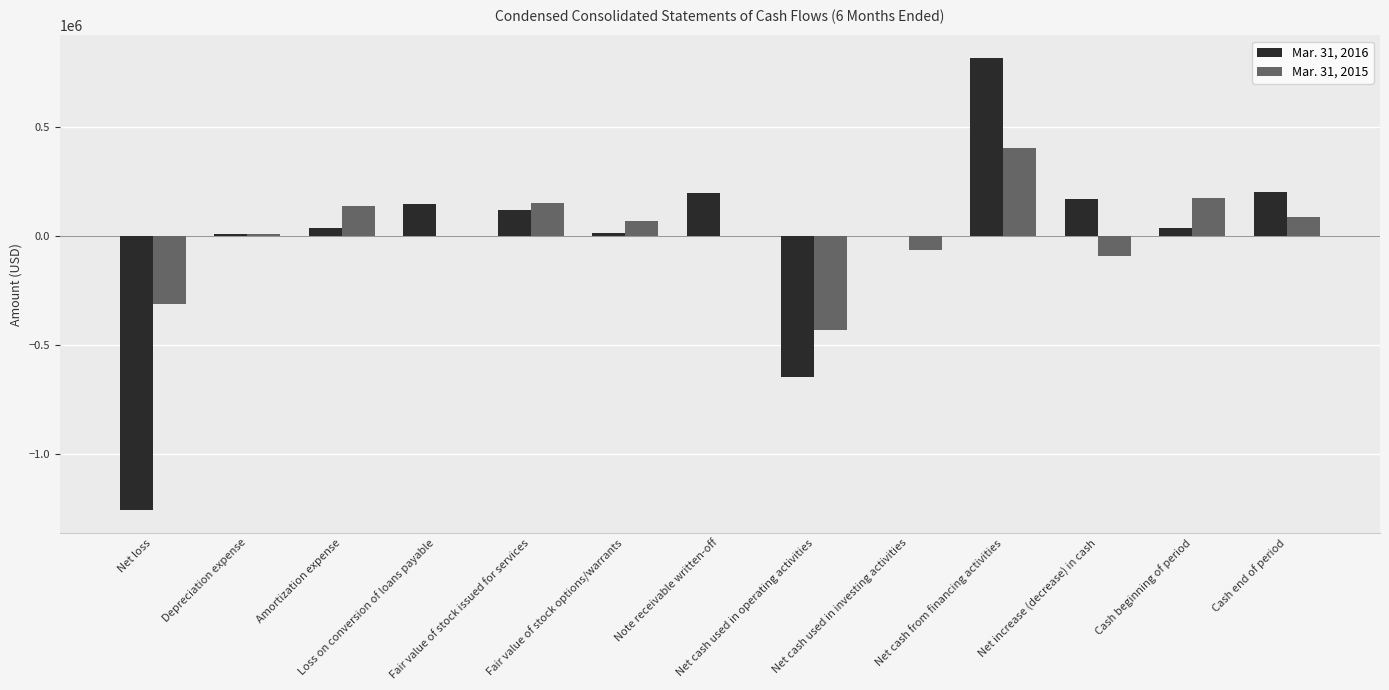

The Mar. 31, 2015 series shows -570459 at Loss on conversion of loans payable. True or false?

False